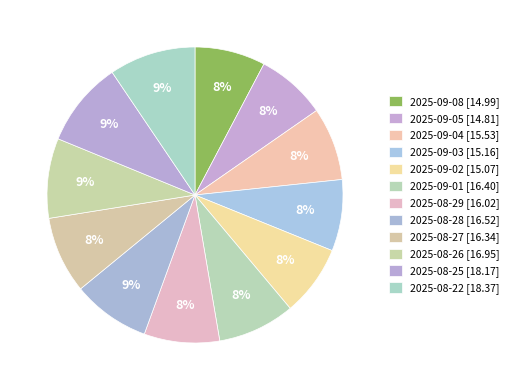

Rank the categories by value from highest to lowest.

2025-08-22, 2025-08-25, 2025-08-26, 2025-08-28, 2025-09-01, 2025-08-27, 2025-08-29, 2025-09-04, 2025-09-03, 2025-09-02, 2025-09-08, 2025-09-05